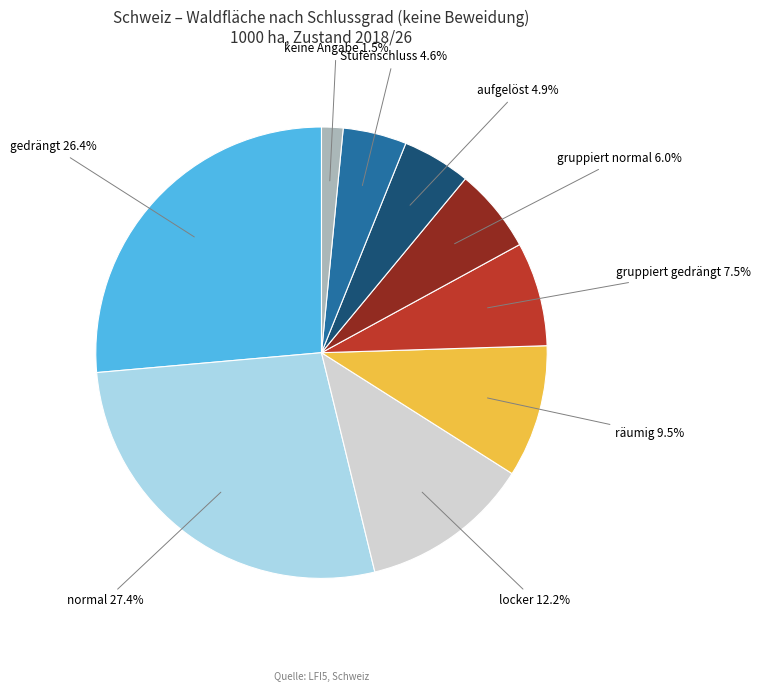

Is there a majority slice in this chart?

No